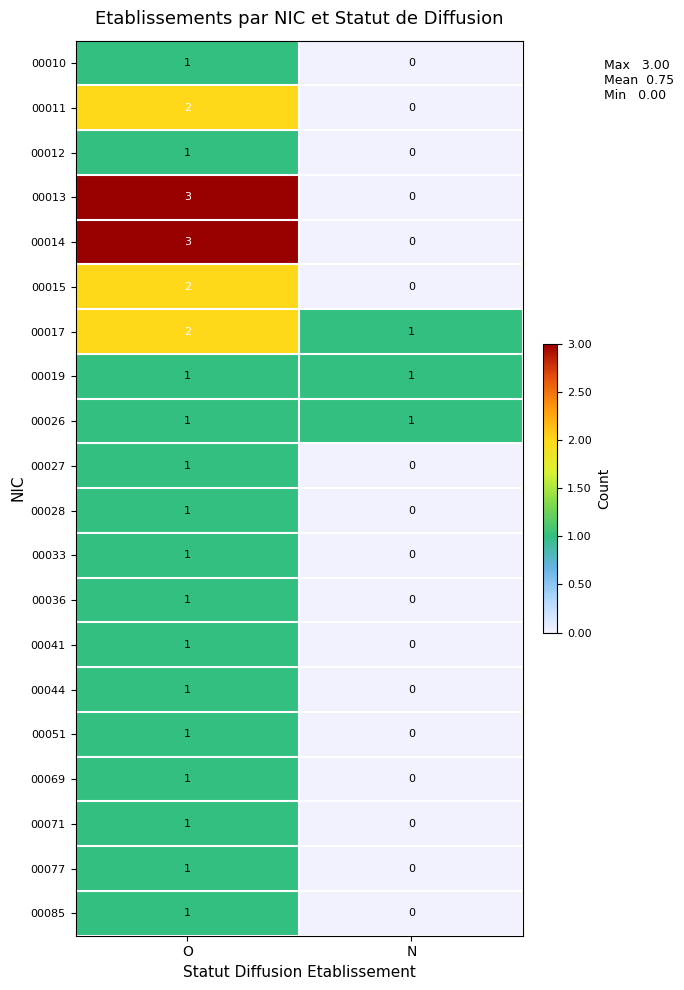

Count the number of data series in this chart.

20